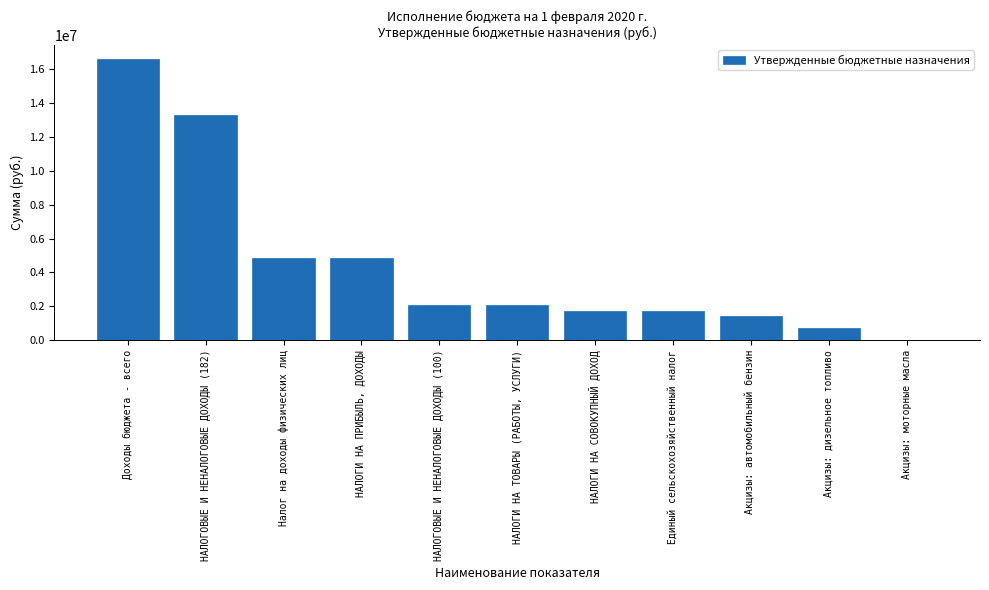

What is the sum of all values?

49442923.2